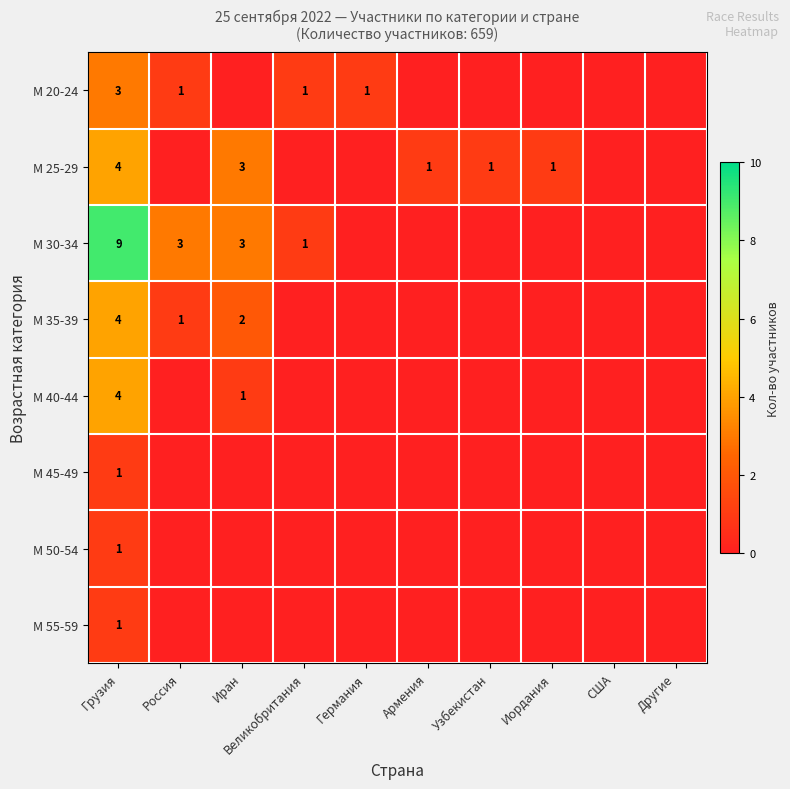

What is the sum of the М 35-39 values at Грузия and Иран?

6